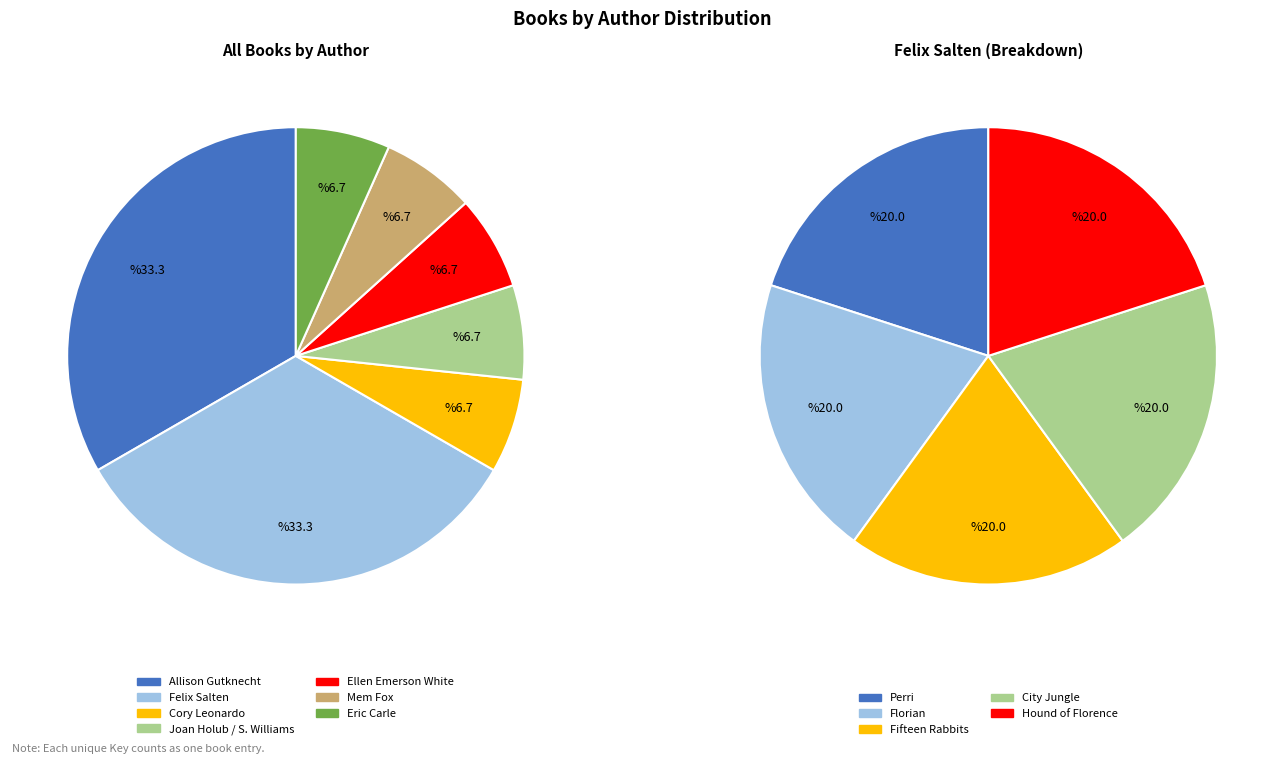

To the nearest percent, what is the combined percentage of Cory Leonardo (100697317) and Ellen Emerson White (451409951)?

13%